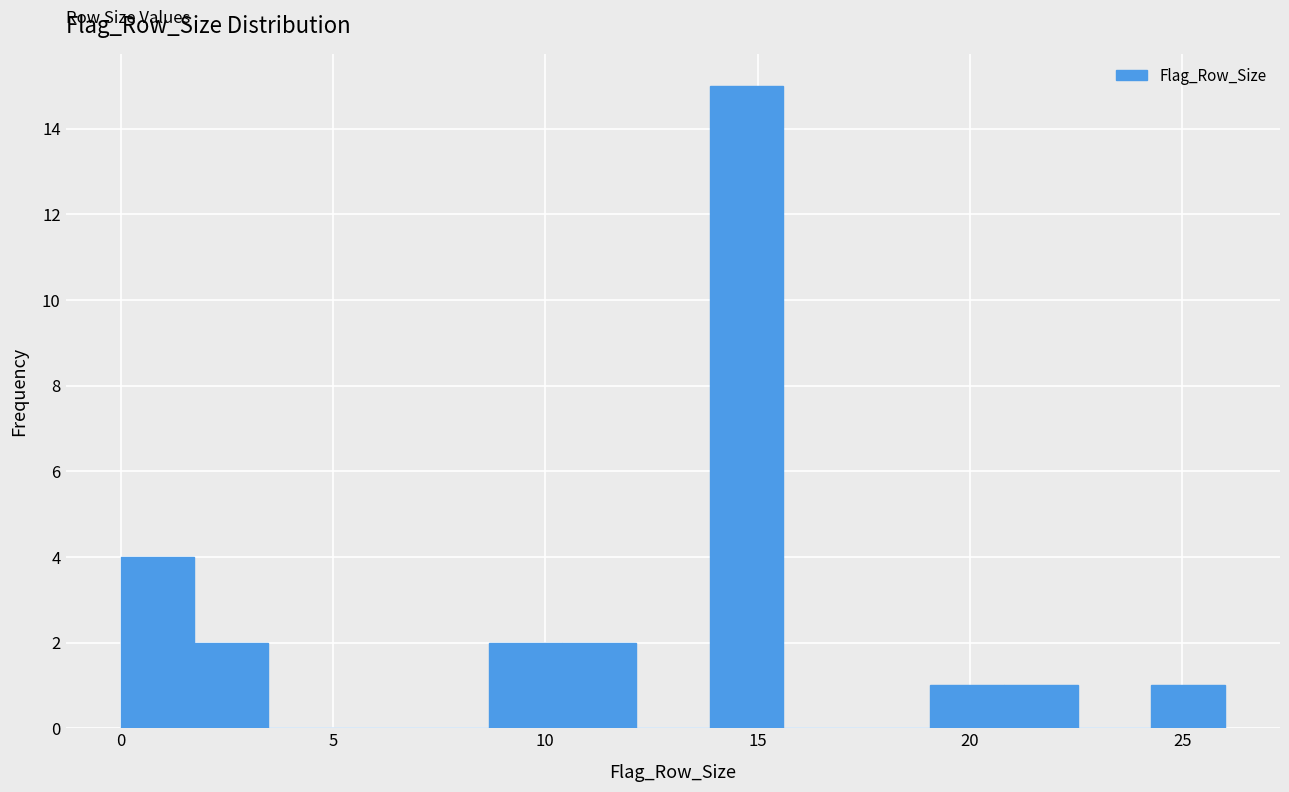

Read against the x-axis, roughly where is the centre of the tallest bar?

14.5